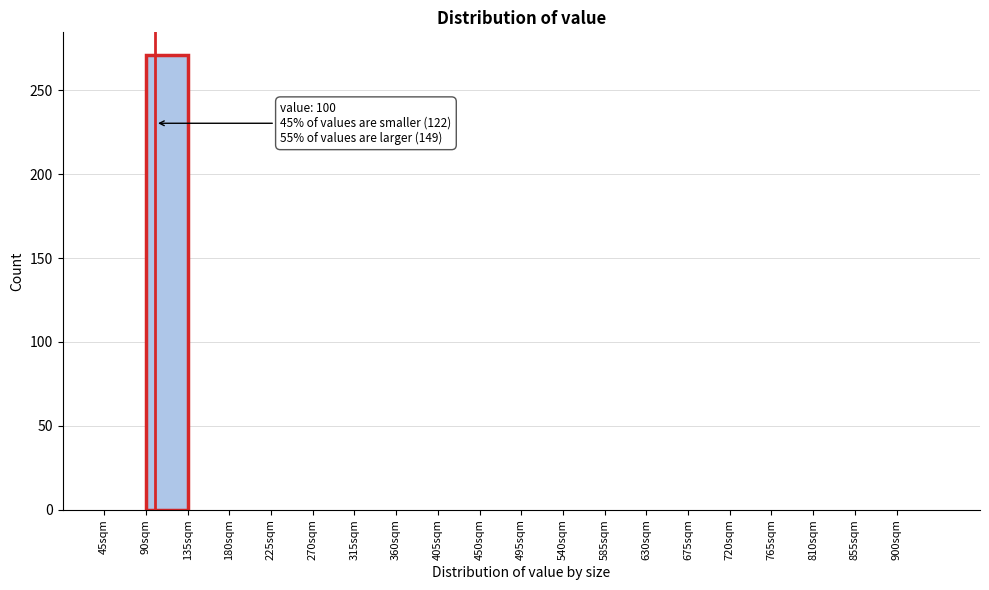

Which range on the x-axis has the tallest bar?

90 to 135